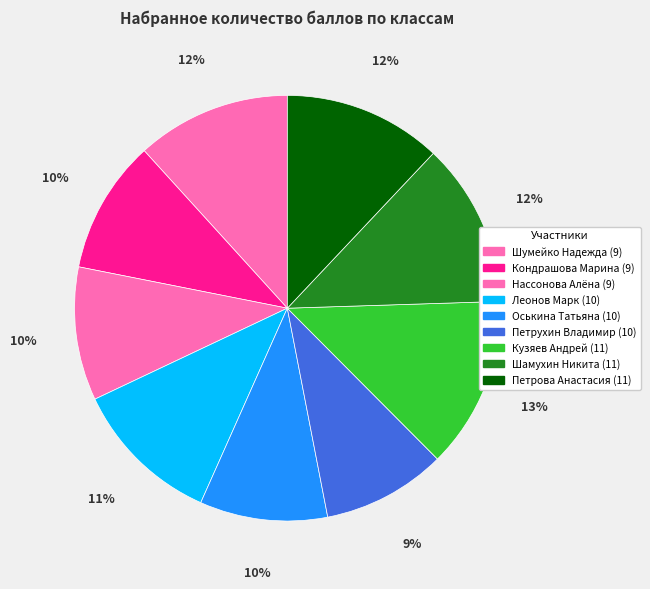

What is the largest slice in the pie chart?

Кузяев Андрей (11)